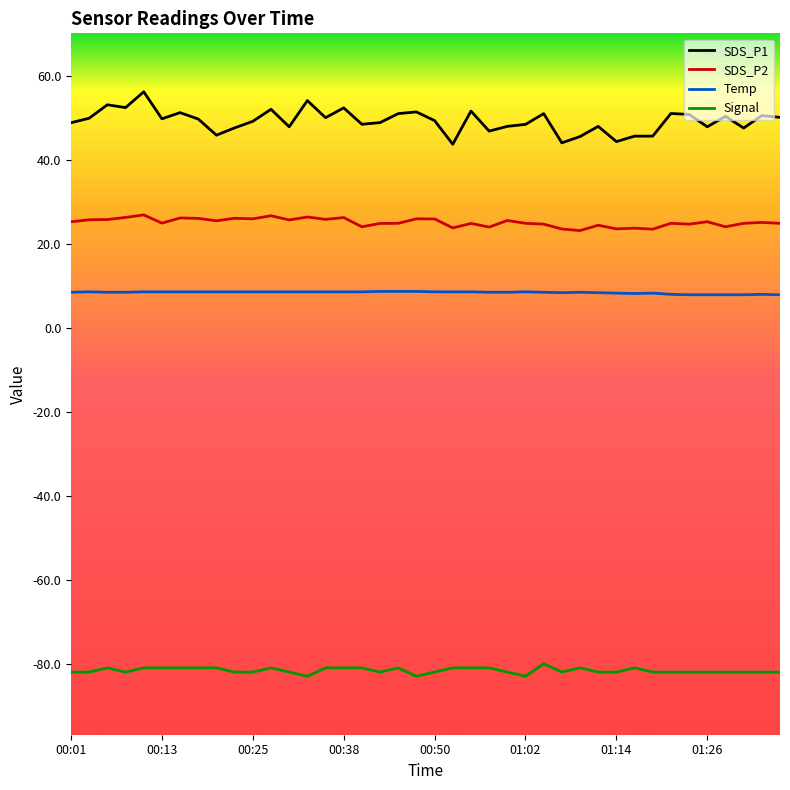

What is the maximum value shown in the chart?

56.3